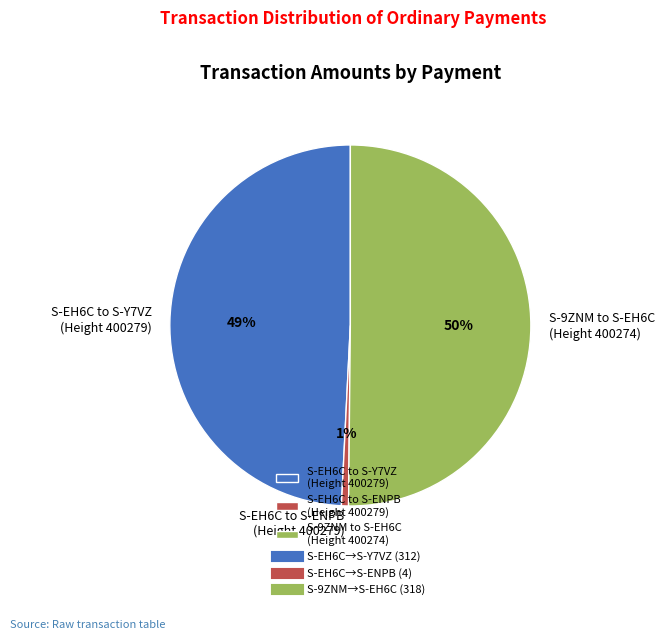

The S-EH6C to S-Y7VZ (Height 400279) slice represents 49% of the pie. True or false?

True